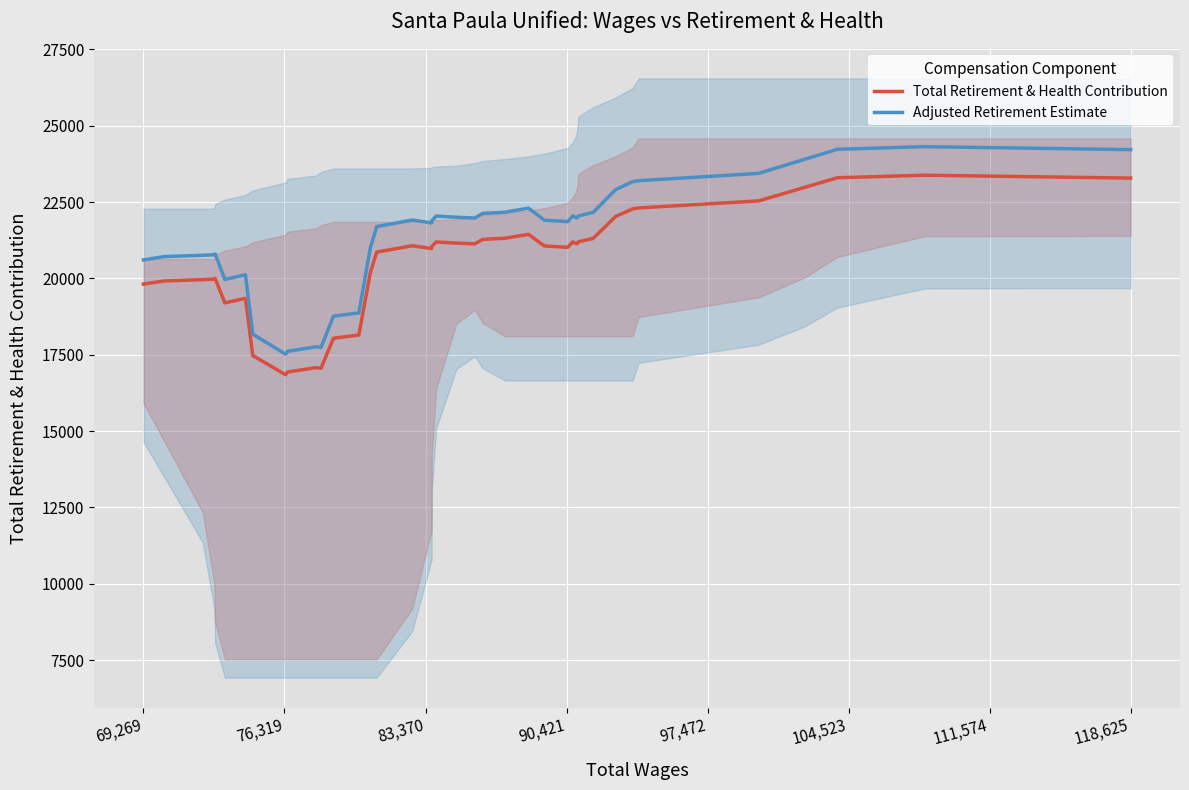

What is the difference between the maximum and minimum values in the Total Retirement & Health Contribution series?

6534.1